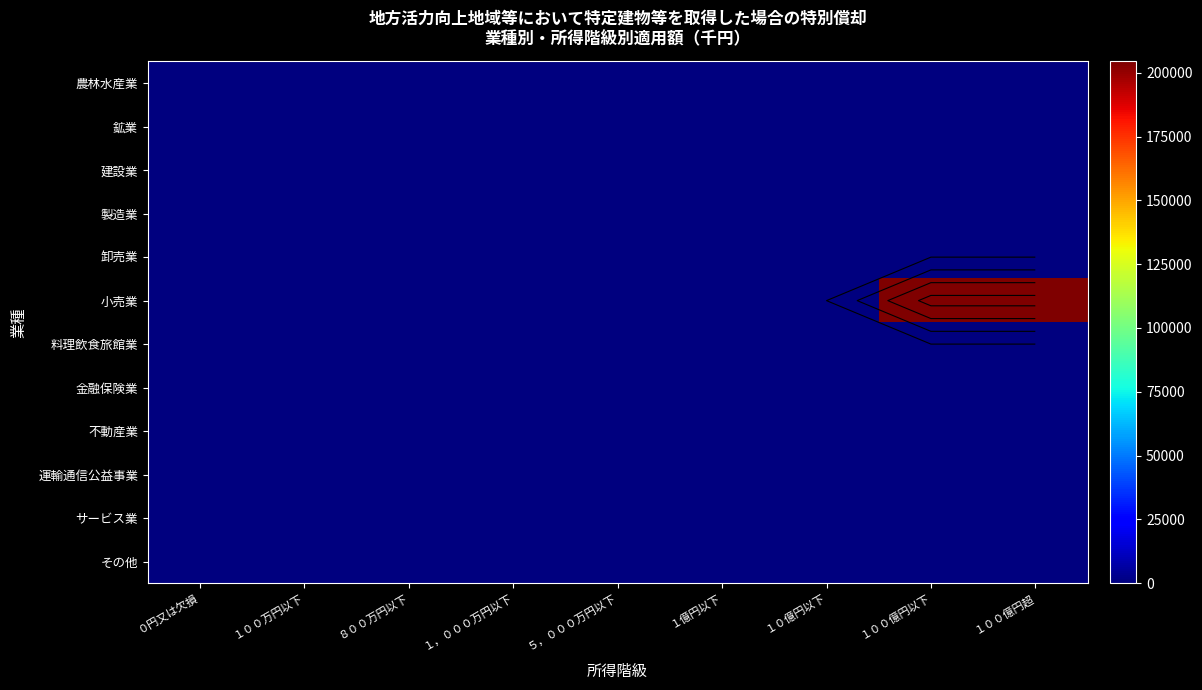

Is it true that 製造業 equals 0 at １００万円以下?

True